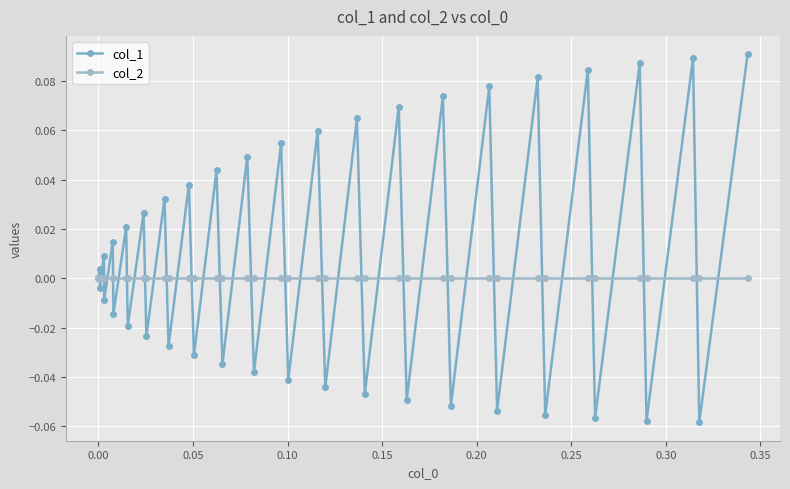

Does the chart display data point markers on the line(s)?

Yes